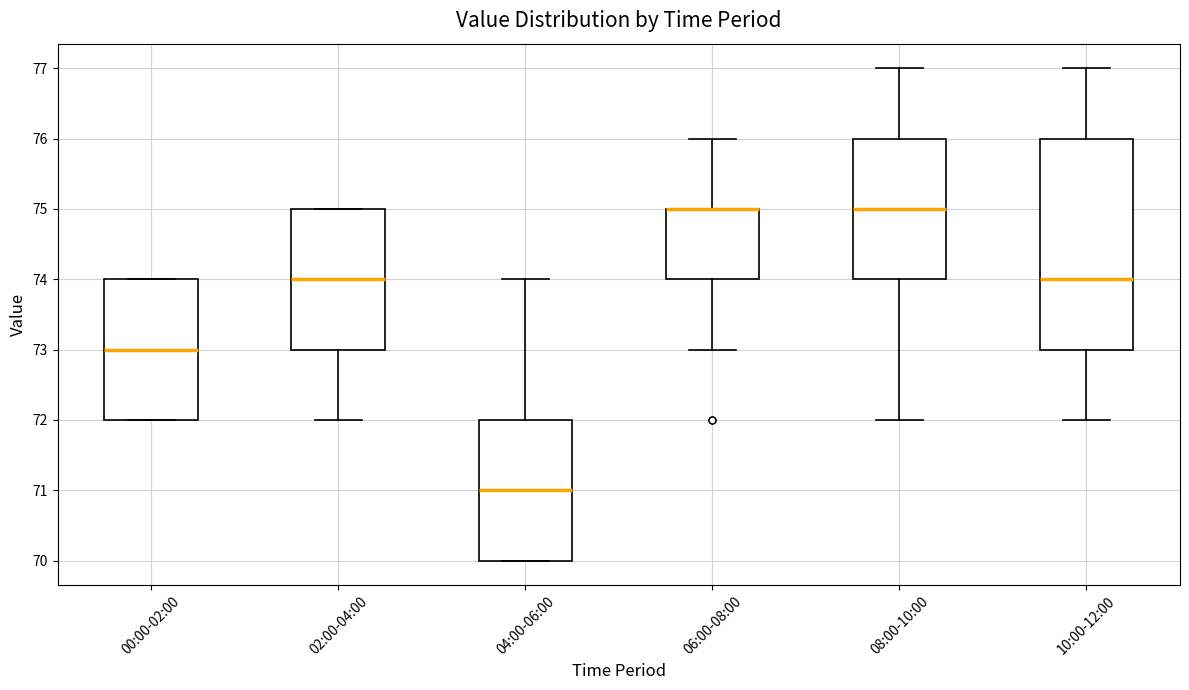

Reading left to right, transcribe this box plot: for each box, give where its median line is, the range the box spans, and where its two whiskers end, as read against the y-axis. The values are not printed on the chart, so give them approximately, as read against the axis.

00:00-02:00: median 73, box 72 to 74, whiskers 72 to 74
02:00-04:00: median 74, box 73 to 75, whiskers 72 to 75
04:00-06:00: median 71, box 70 to 72, whiskers 70 to 74
06:00-08:00: median 75 (drawn on the box's upper edge), box 74 to 75, whiskers 73 to 76
08:00-10:00: median 75, box 74 to 76, whiskers 72 to 77
10:00-12:00: median 74, box 73 to 76, whiskers 72 to 77